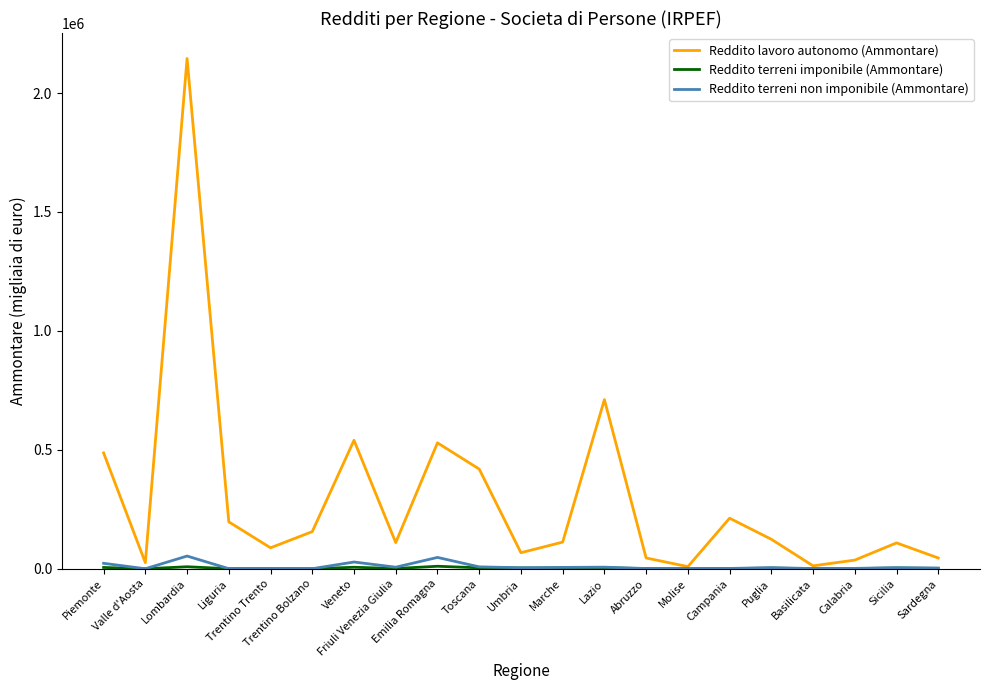

Which series has the widest spread of values?

Reddito lavoro autonomo (Ammontare)